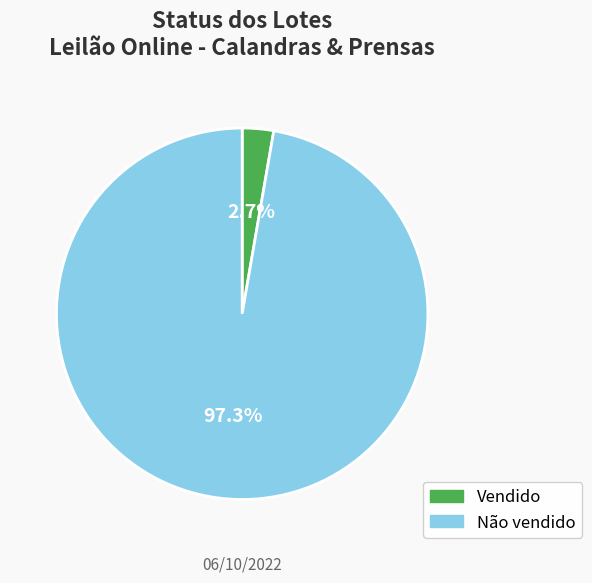

Between Não vendido and Vendido, which is larger?

Não vendido